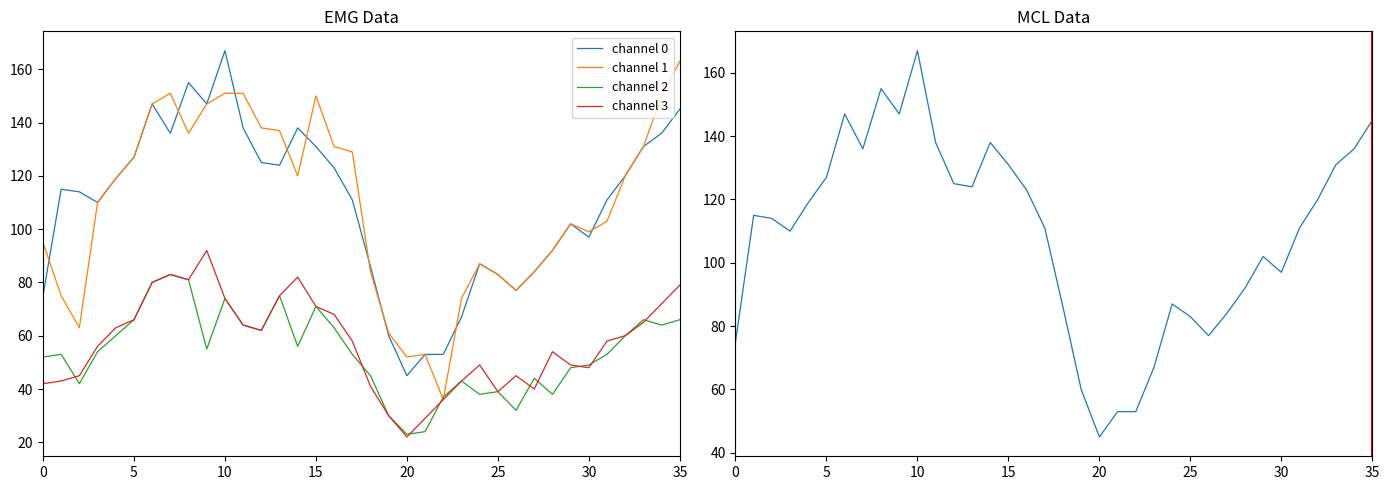

Does the chart display data point markers on the line(s)?

No